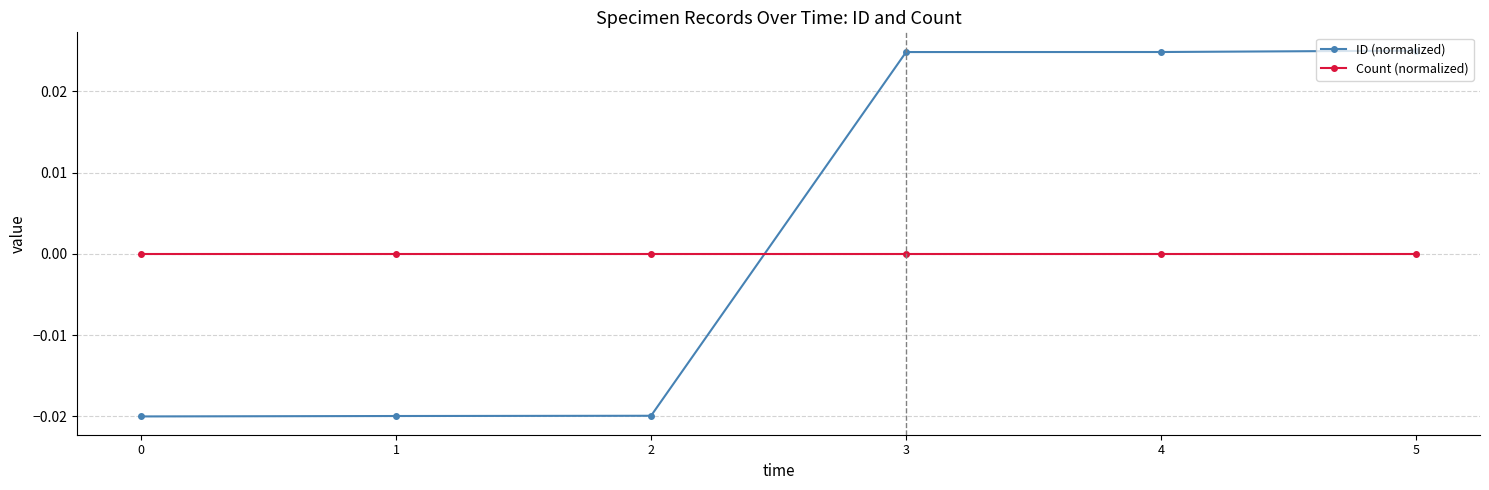

How many categories are shown in the chart?

6